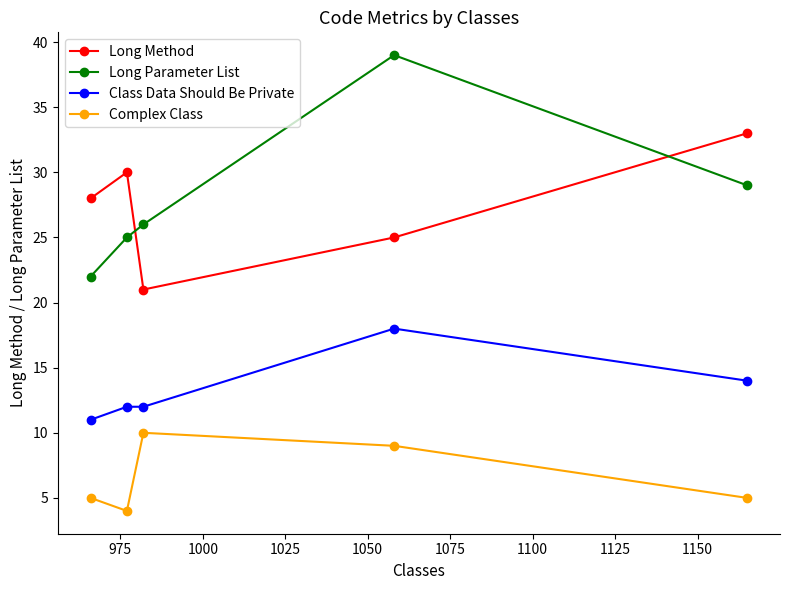

List the series in order of their peak value, lowest first.

Complex Class, Class Data Should Be Private, Long Method, Long Parameter List